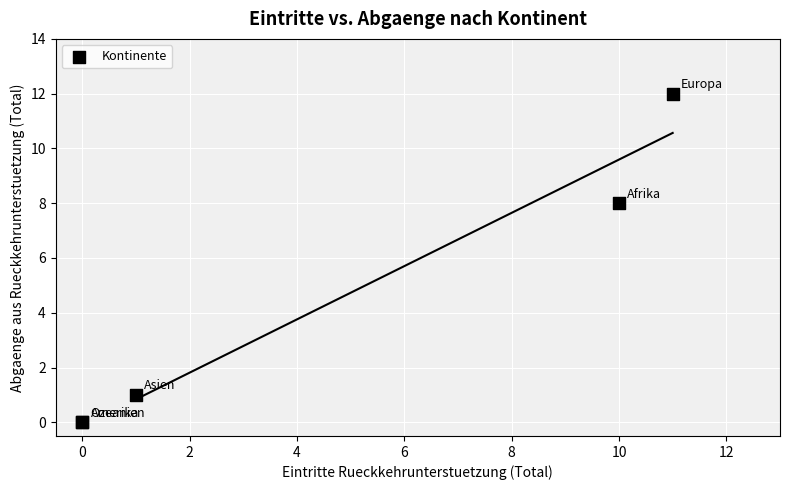

What Y value in the scatter plot is closest to 6?

8